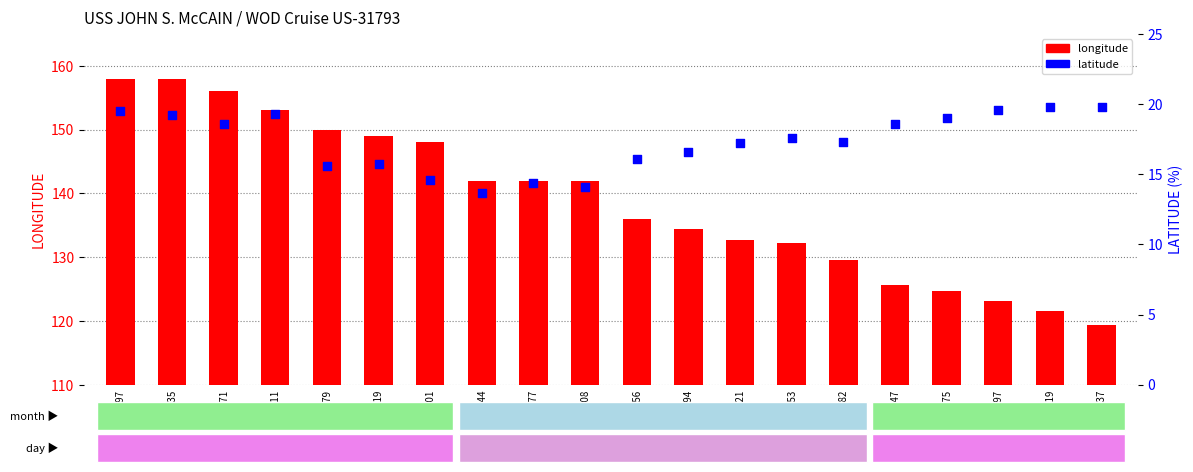

What are all the series names shown in the legend?

longitude, latitude